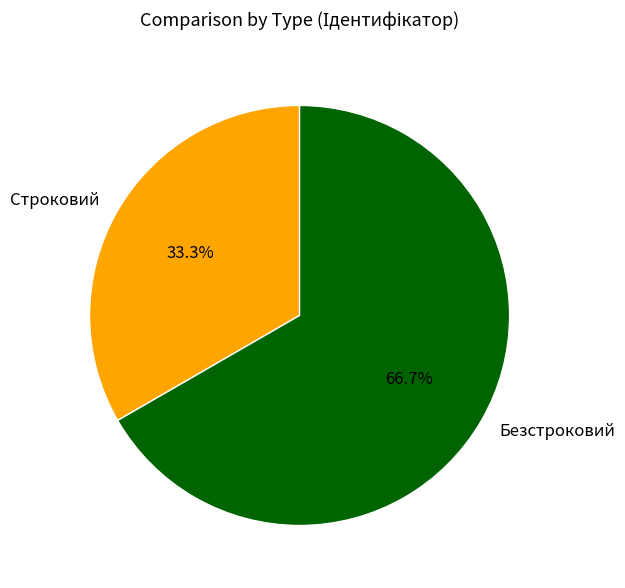

Does Безстроковий account for over 50% of the chart?

Yes